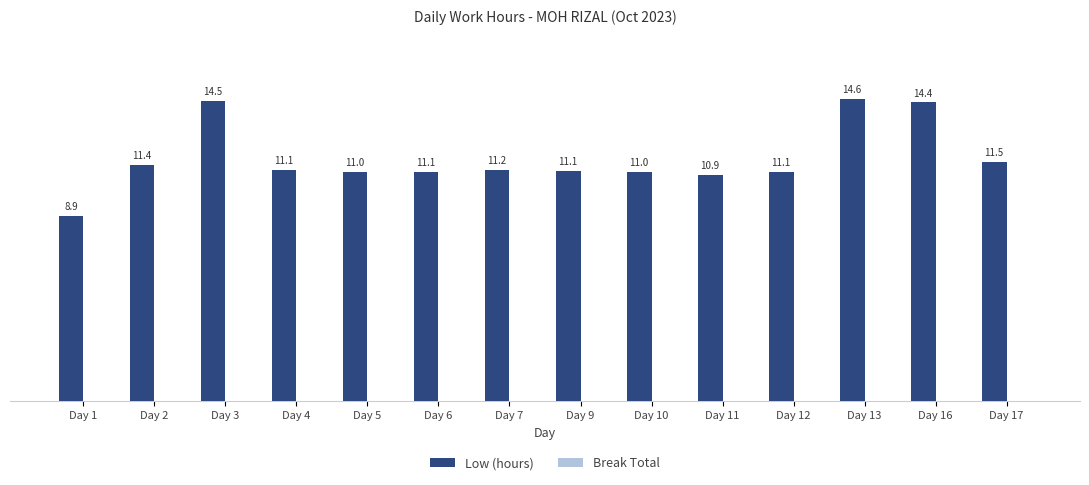

What is the change in value from Day 9 to Day 16?

+3.3